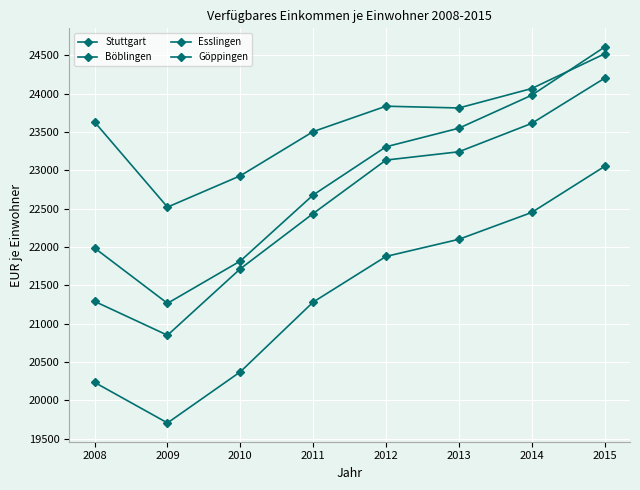

At which category is the sum across all series the highest?

2015